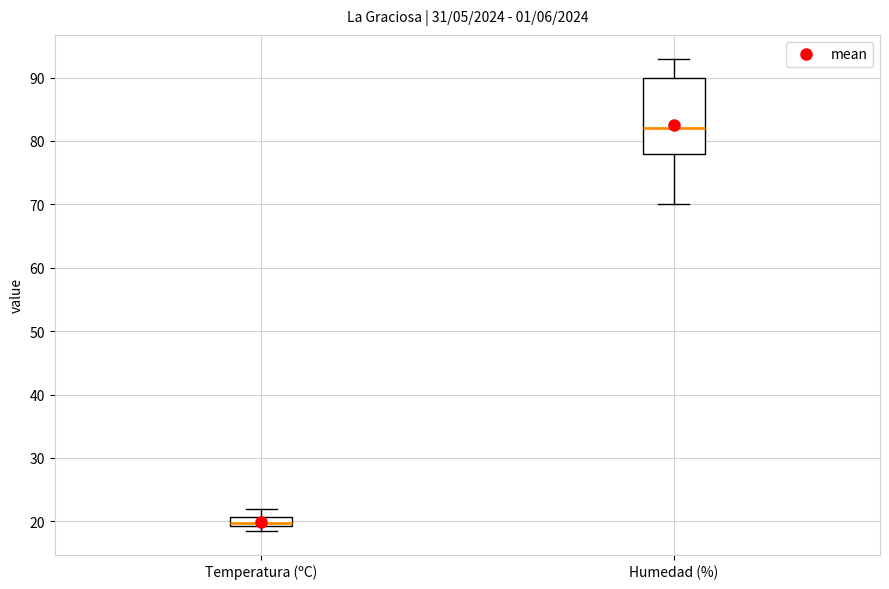

Comparing the boxes themselves (not the whiskers), which one is the tallest?

Humedad (%)